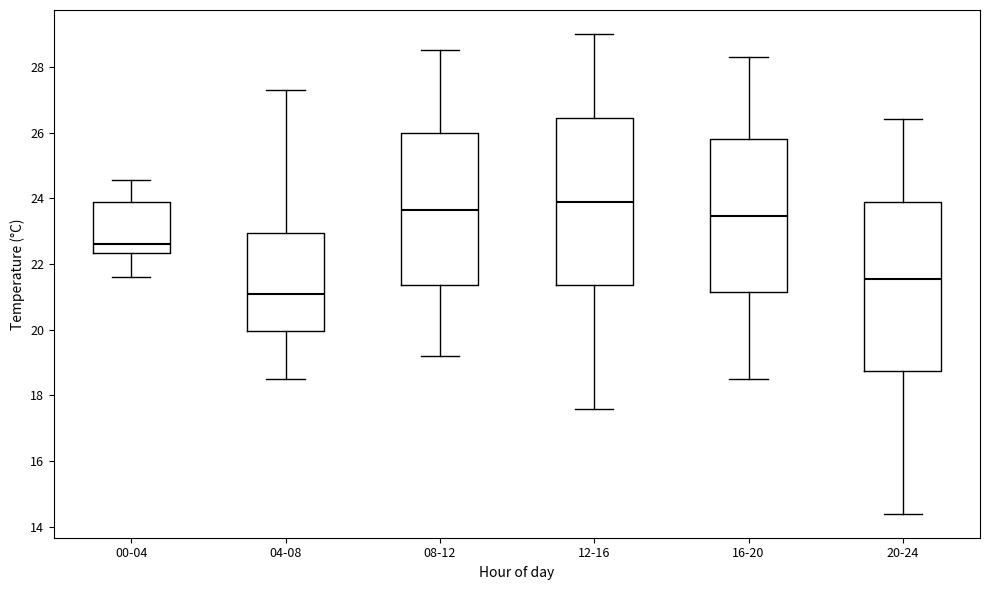

Which box has the highest median line?

12-16